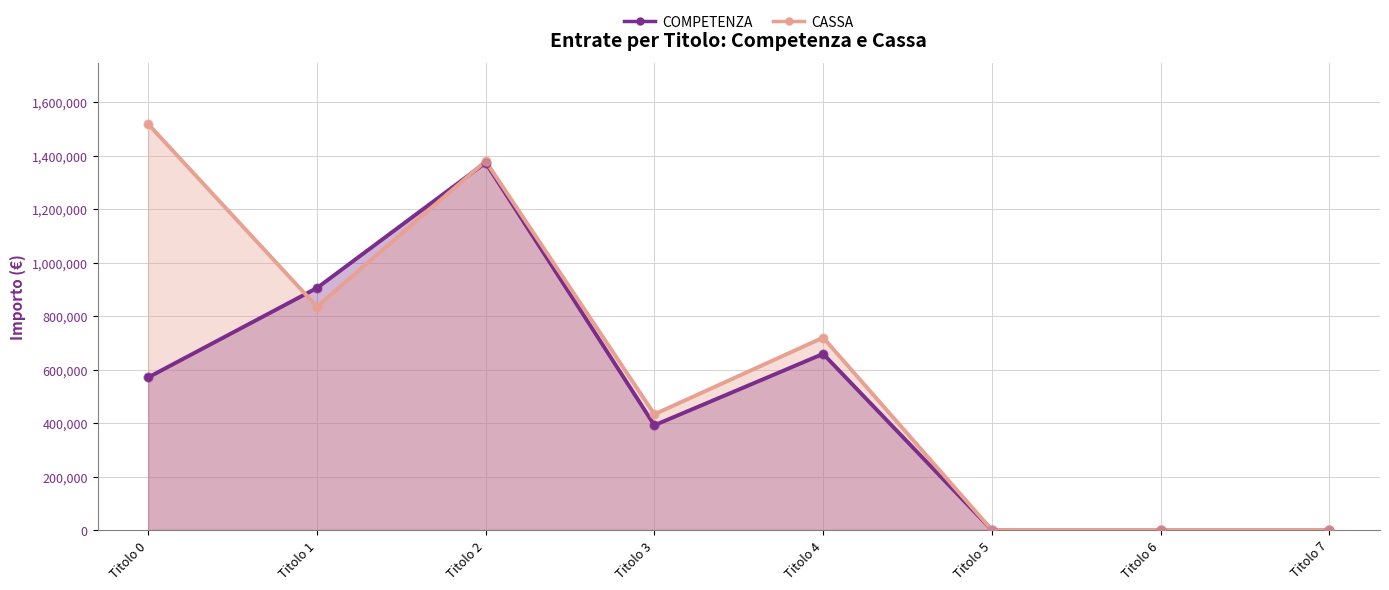

At how many categories does at least one series exceed 1365235?

2